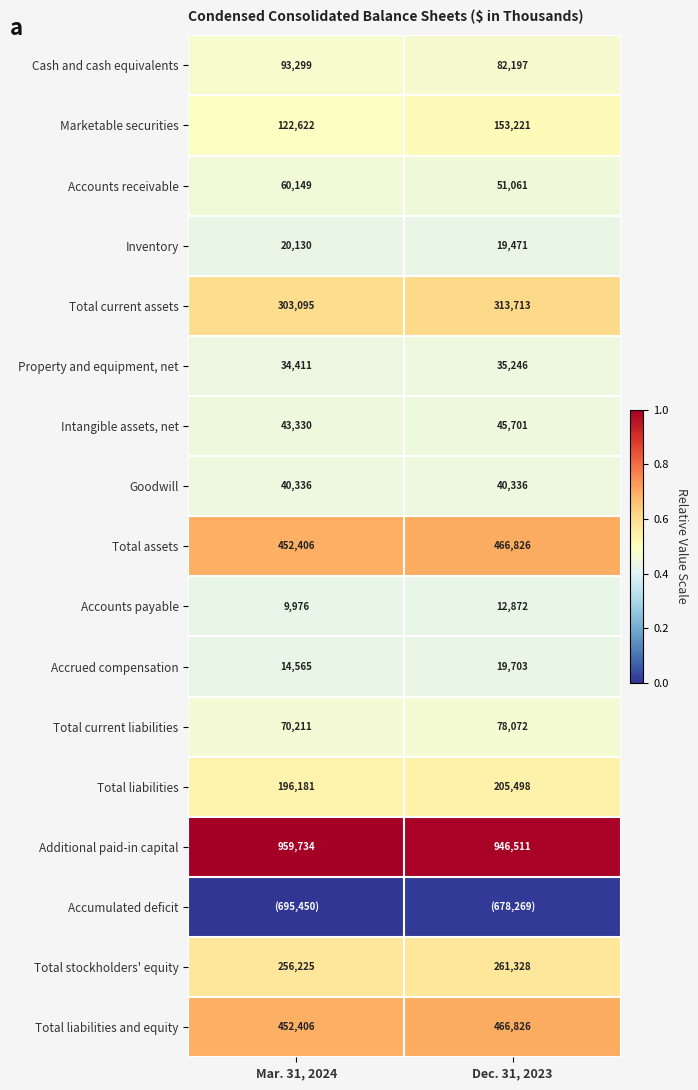

Is the value of Total current liabilities at Mar. 31, 2024 greater than the value of Marketable securities at Dec. 31, 2023?

No